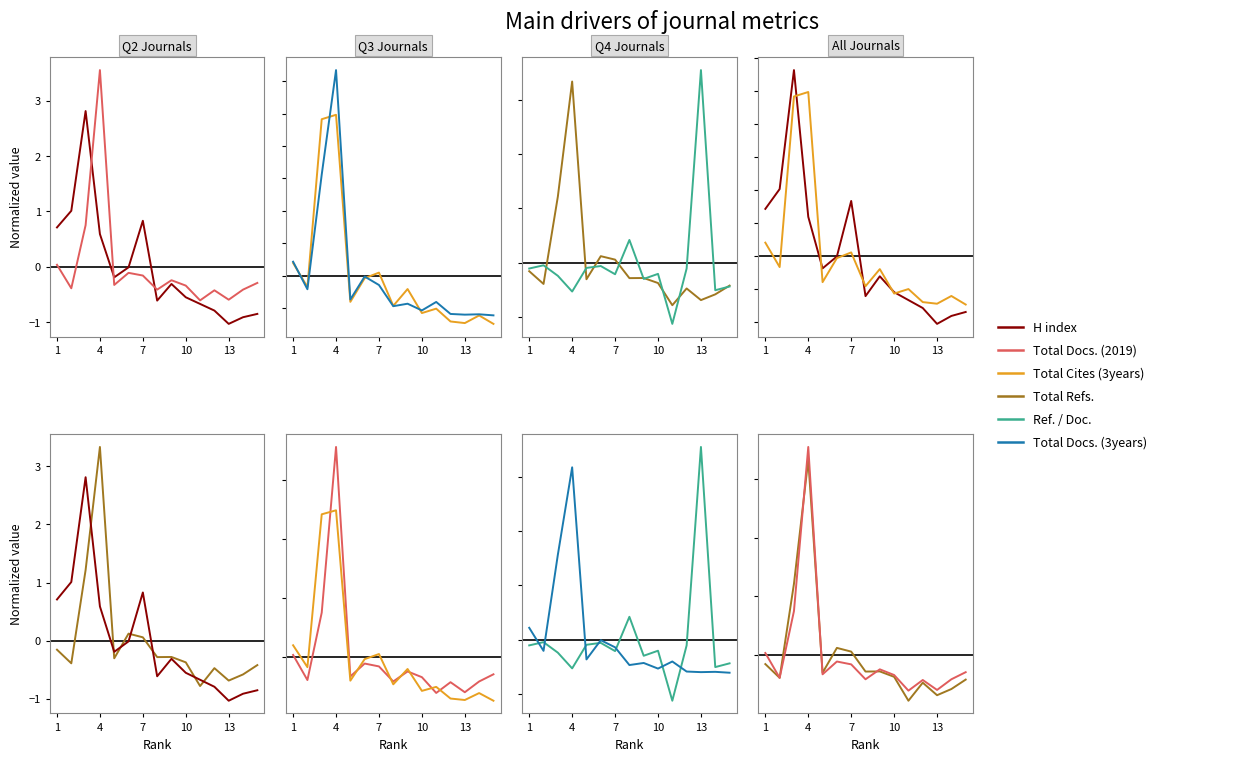

What is the value of the Total Refs. point at the 5th from the left?

-0.3